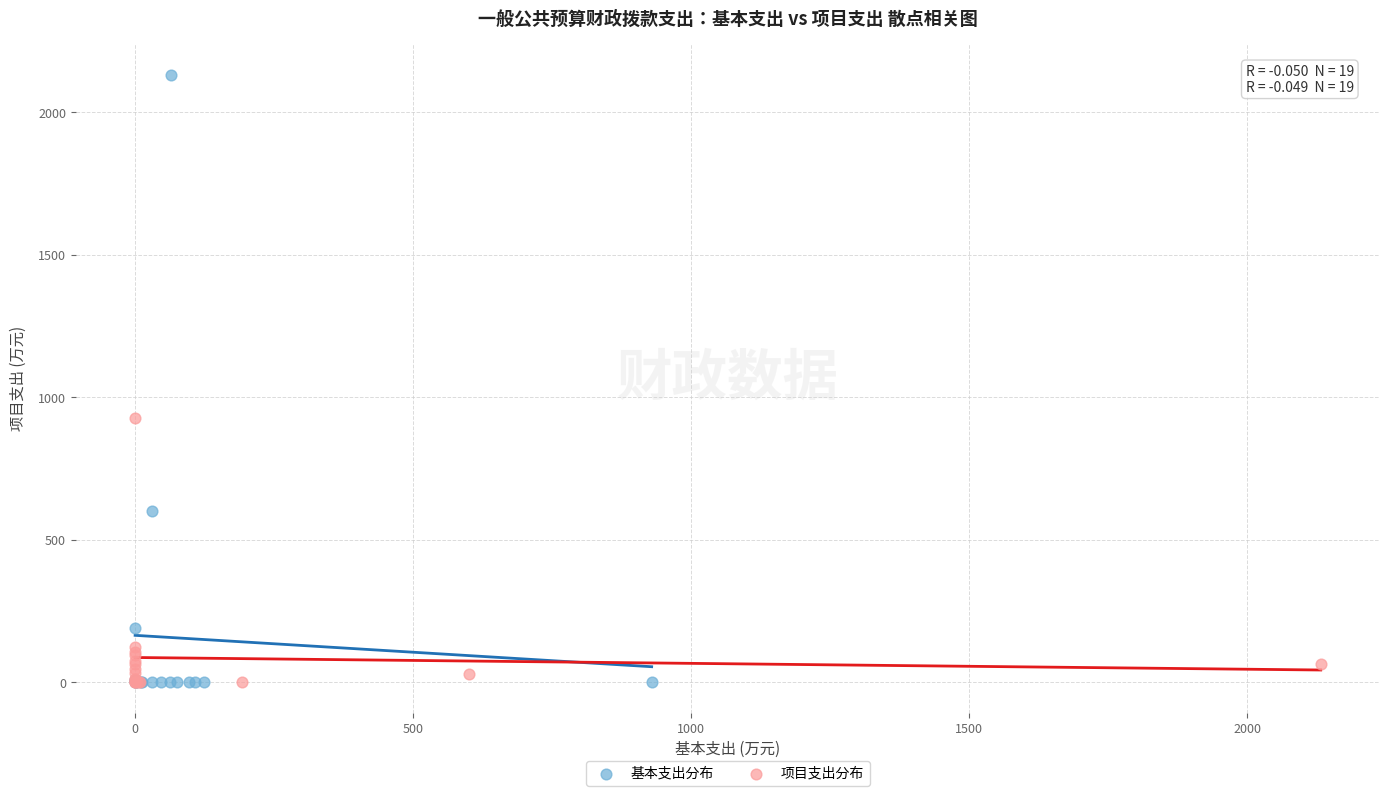

Which series has the largest Y range (max minus min)?

基本支出分布